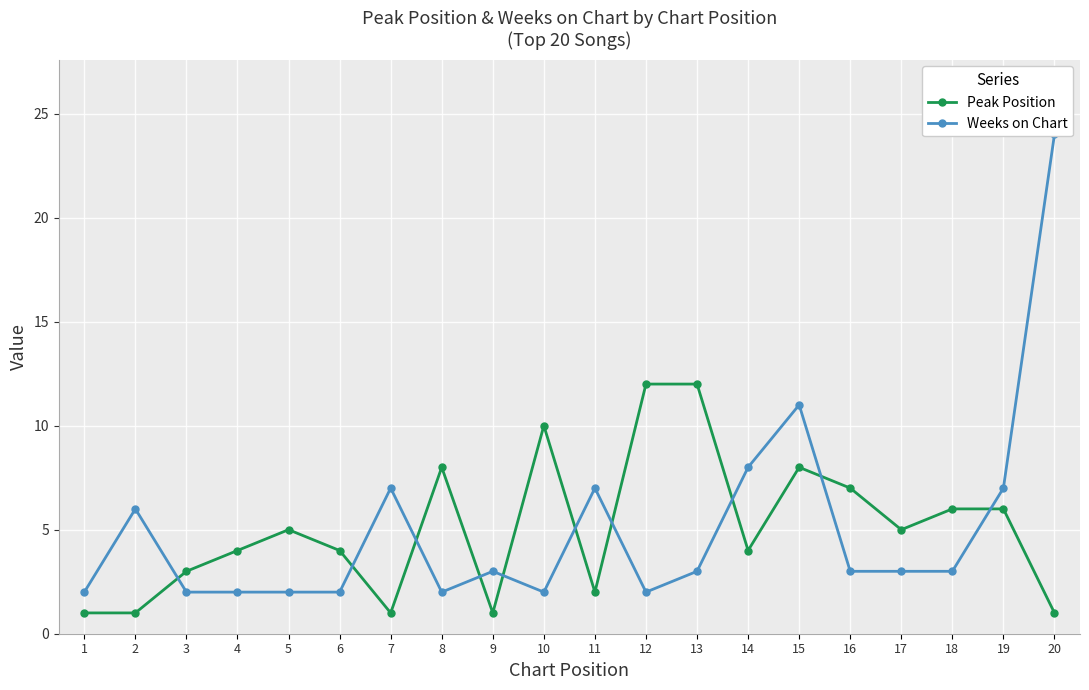

What is the total value across all series at 15?

19